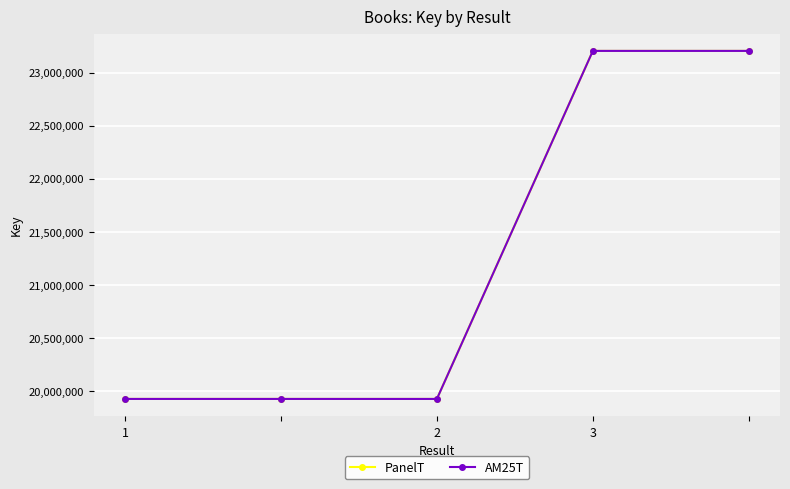

What is the maximum value shown in the chart?

23204444